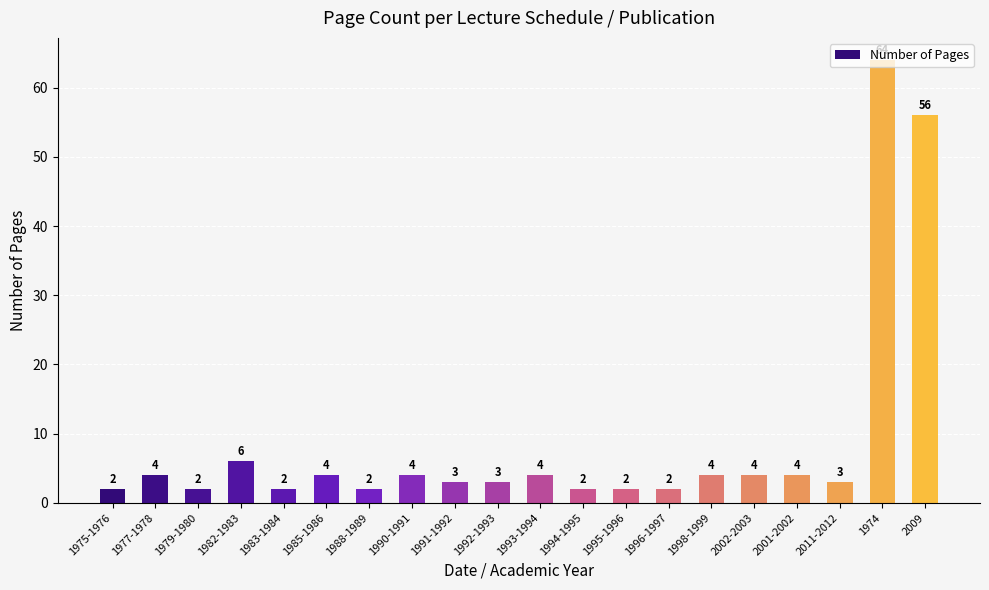

How many values are below 4?

10